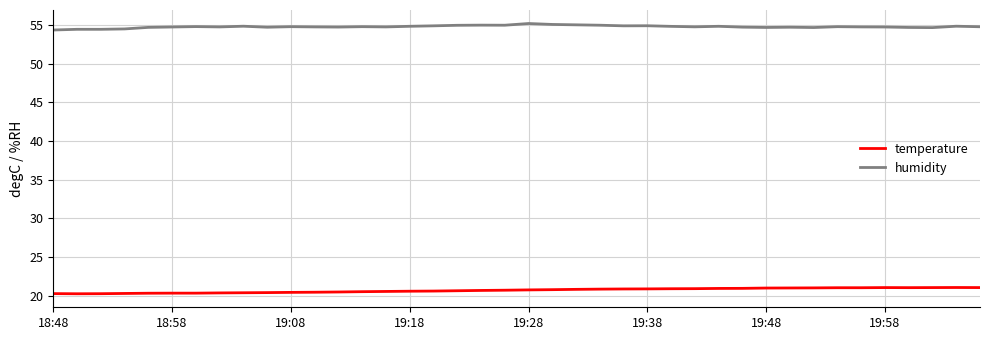

Which series has the largest total across all categories?

humidity